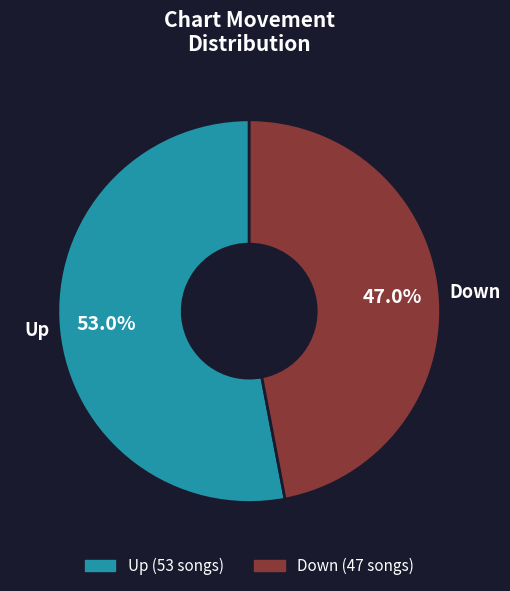

Is there a majority slice in this chart?

Yes